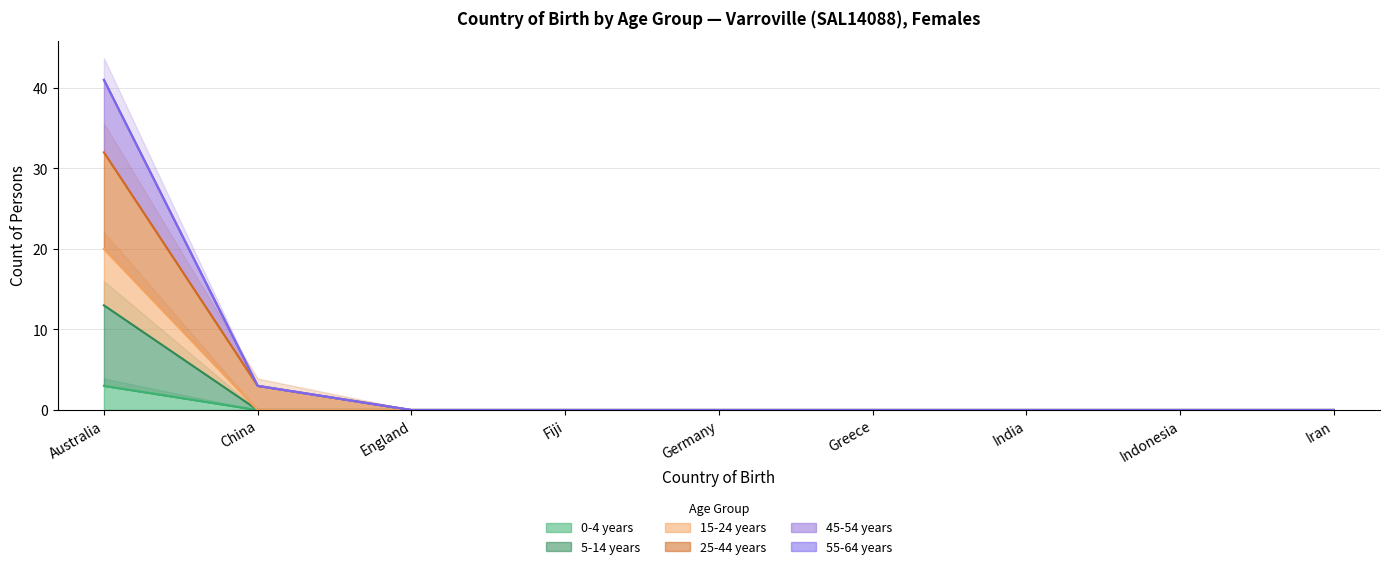

What position from the right is Australia?

9